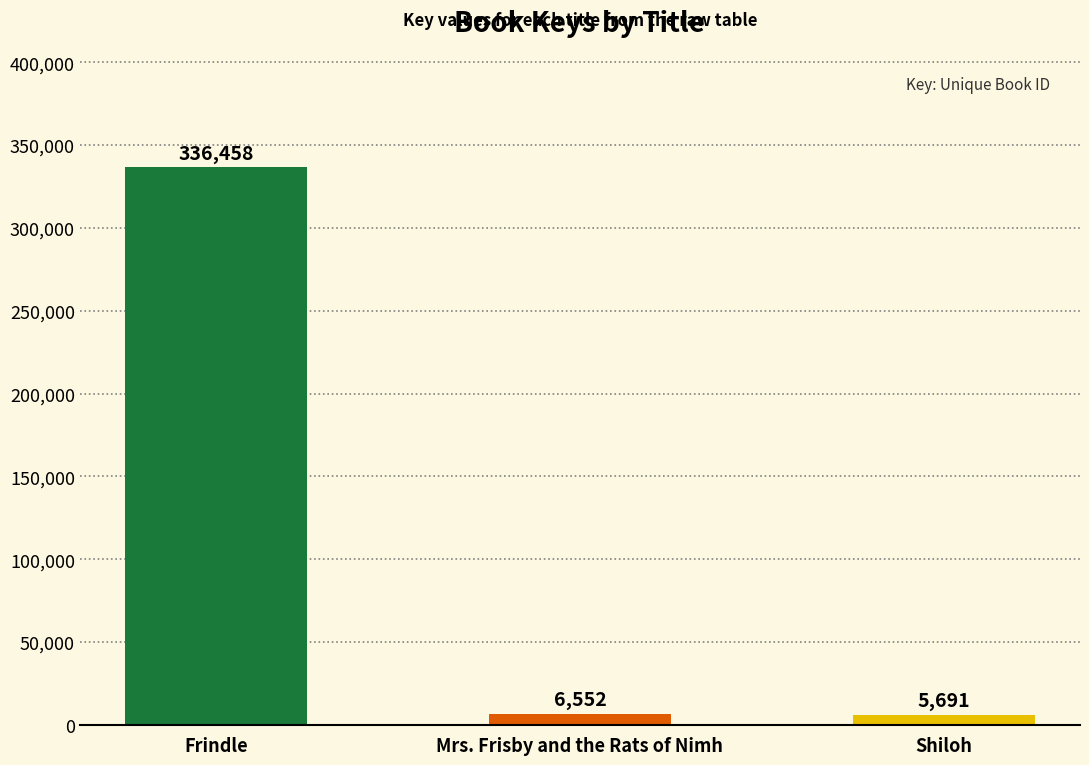

At which label is the value closest to 171074?

Mrs. Frisby and the Rats of Nimh